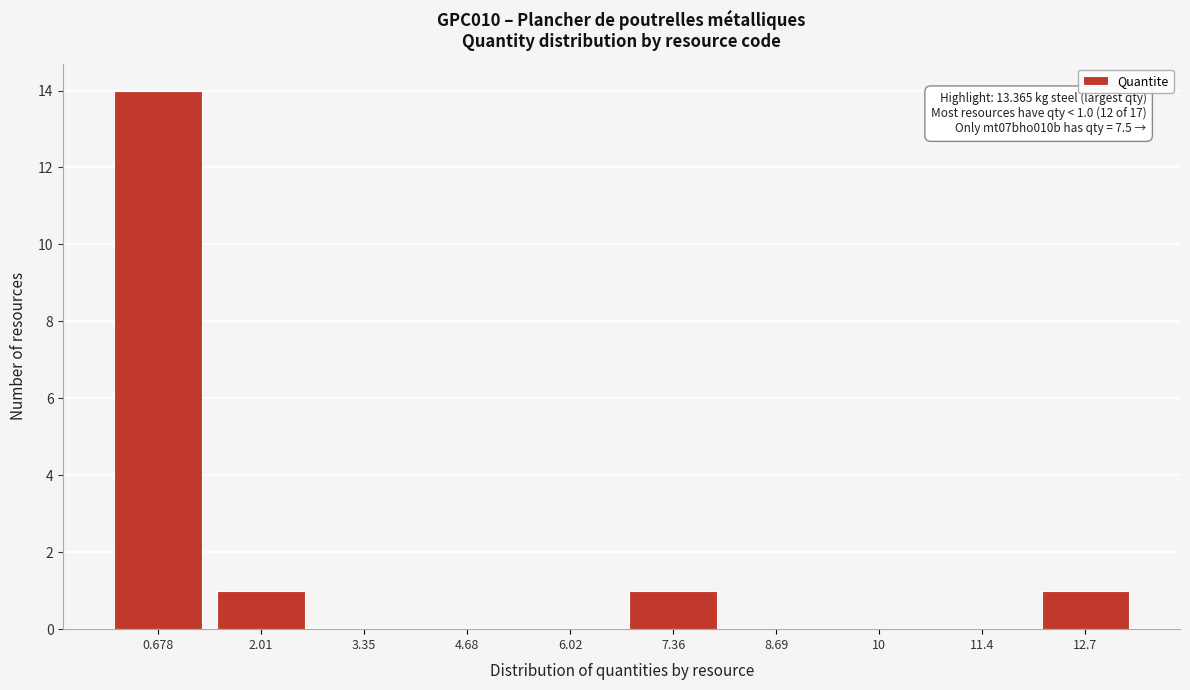

Which range on the x-axis has the tallest bar?

0.0 to 1.4